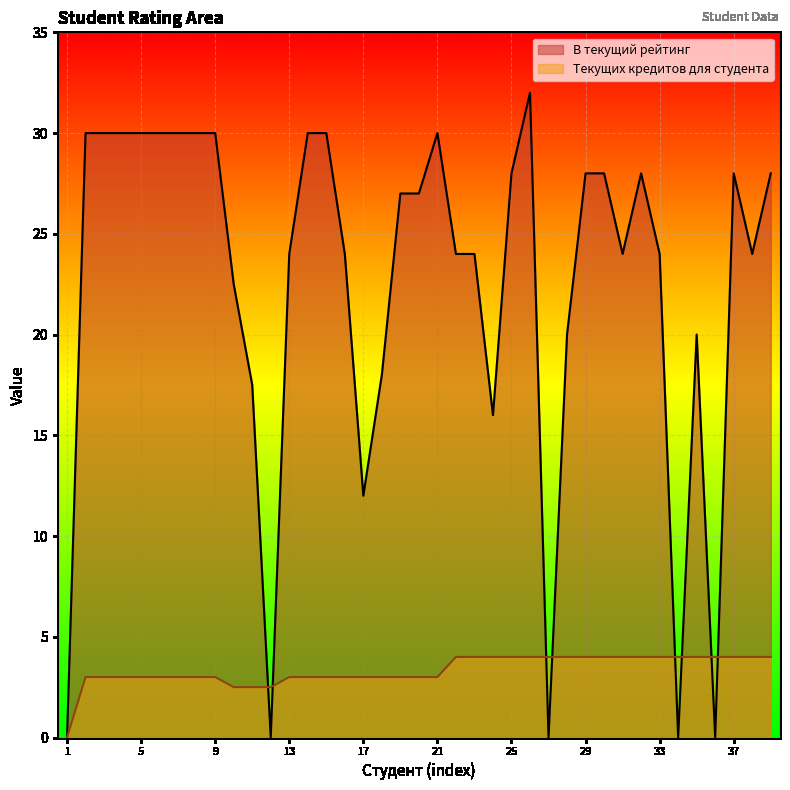

What is the average value of the Текущих кредитов для студента series?

3.3